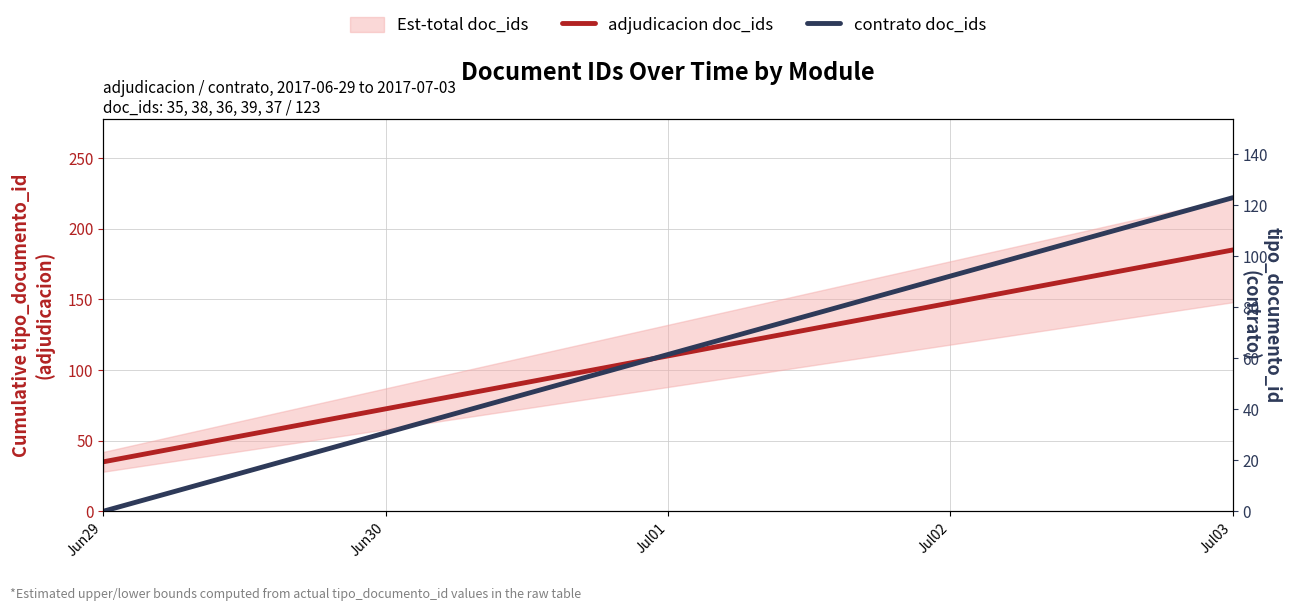

What is the average value of the adjudicacion doc_ids series?

110